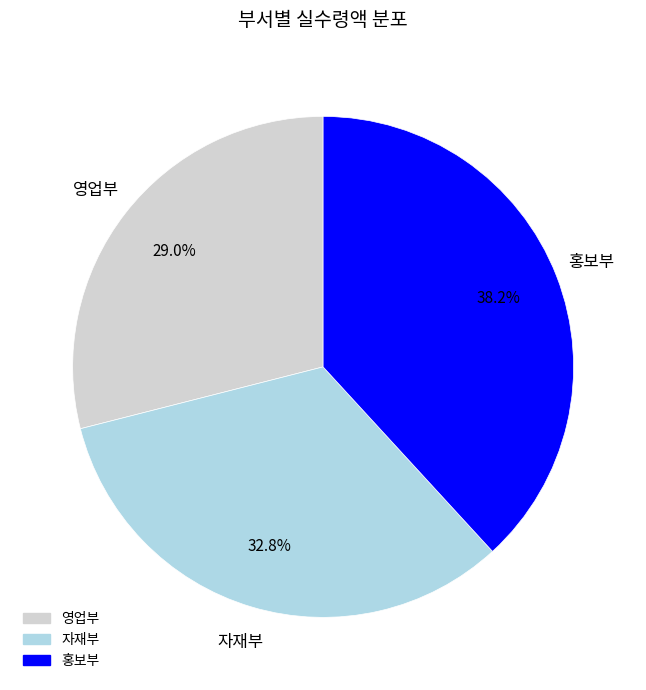

Which has a higher value, 자재부 or 영업부?

자재부